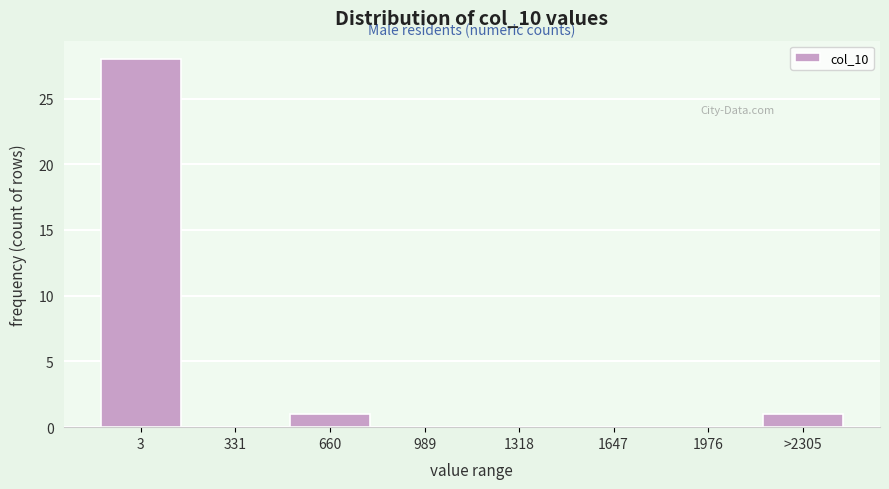

Reading right to left, list all the values displayed in this chart.

>2305=1	1976=0	1647=0	1318=0	989=0	660=1	331=0	3=28